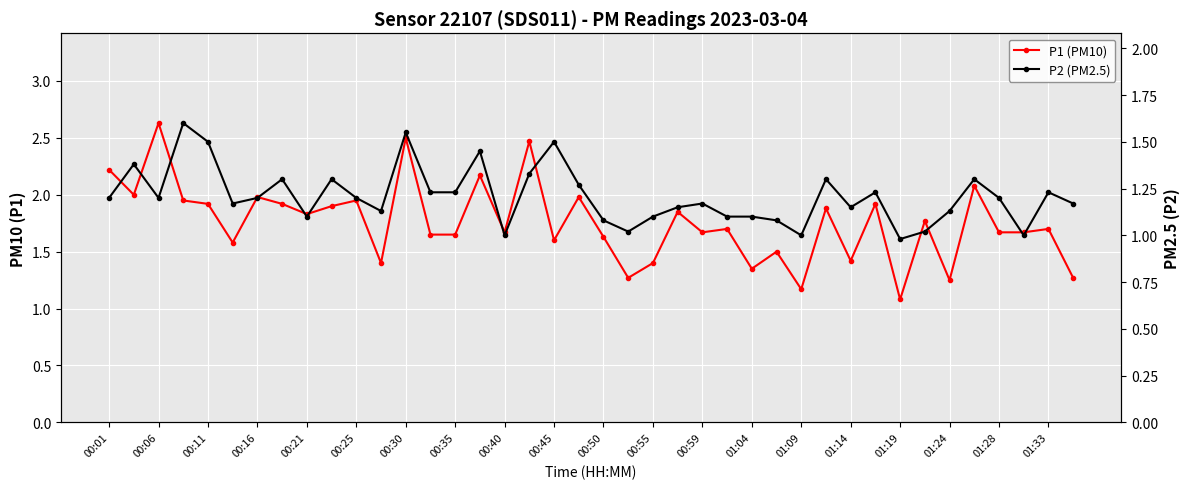

Reading left to right, list all the values displayed in this chart.

P1 (PM10): 2.2	2.0	2.6	1.9	1.9	1.6	2.0	1.9	1.8	1.9	1.9	1.4	2.5	1.6	1.6	2.2	1.7	2.5	1.6	2.0	1.6	1.3	1.4	1.9	1.7	1.7	1.4	1.5	1.2	1.9	1.4	1.9	1.1	1.8	1.2	2.1	1.7	1.7	1.7	1.3
P2 (PM2.5): 1.2	1.4	1.2	1.6	1.5	1.2	1.2	1.3	1.1	1.3	1.2	1.1	1.6	1.2	1.2	1.4	1.0	1.3	1.5	1.3	1.1	1.0	1.1	1.1	1.2	1.1	1.1	1.1	1.0	1.3	1.1	1.2	1.0	1.0	1.1	1.3	1.2	1.0	1.2	1.2